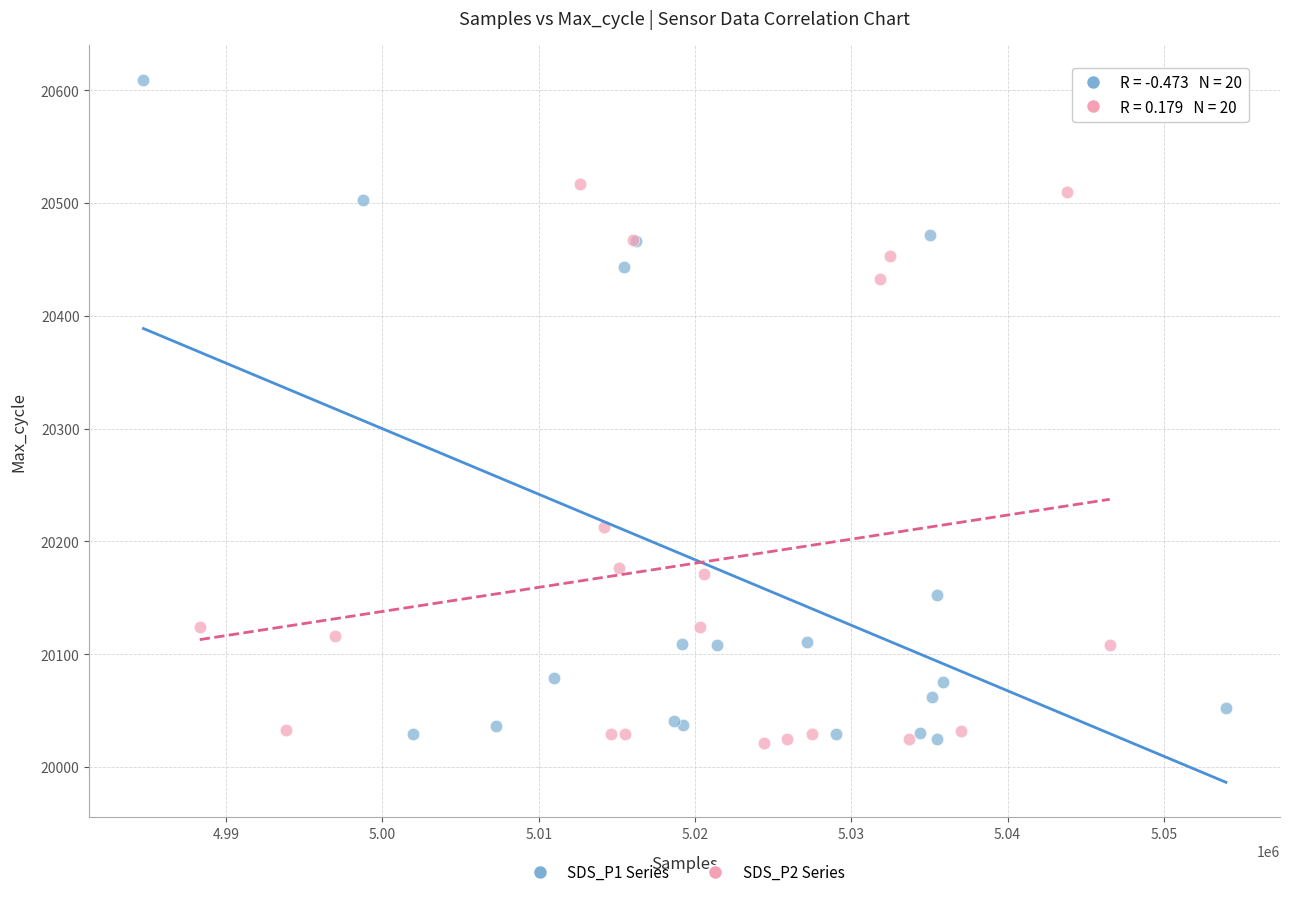

Which series has the largest Y range (max minus min)?

SDS_P1 Series